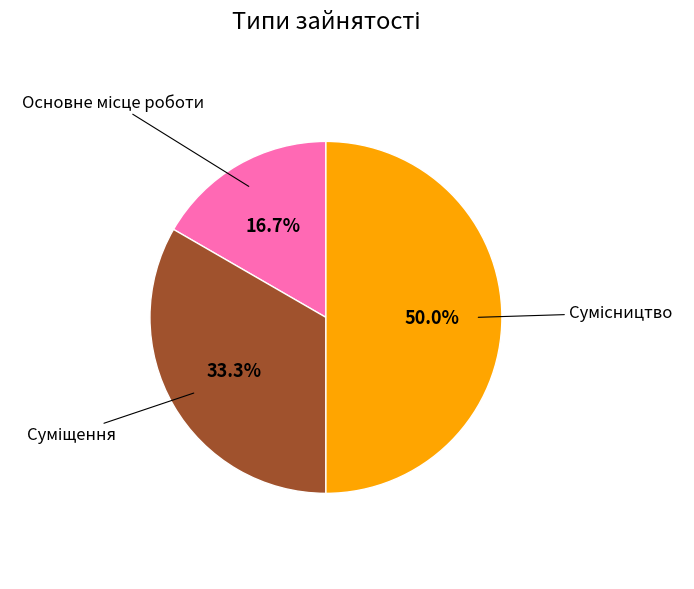

Count the number of slices in the pie.

3